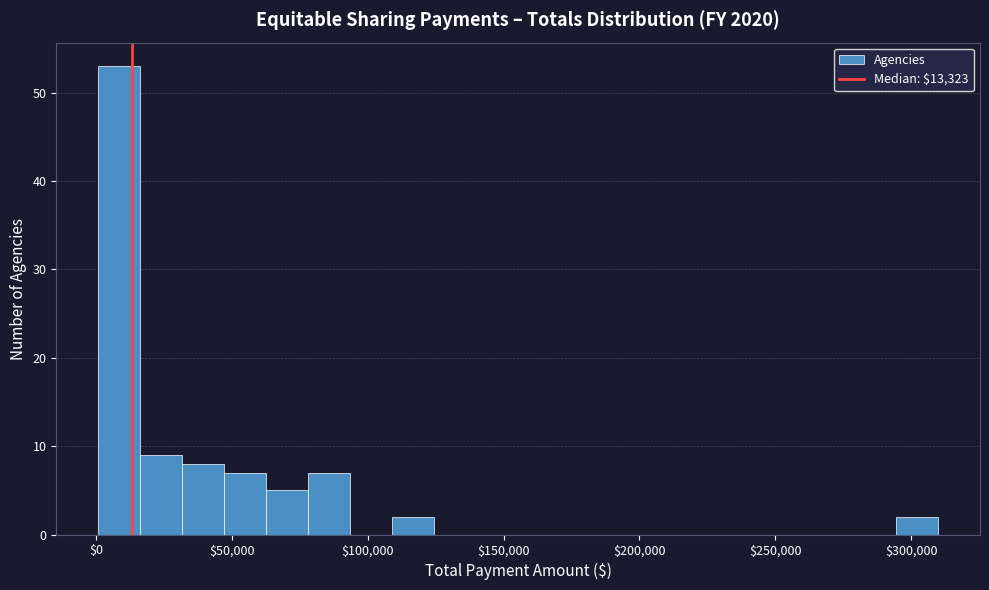

Around what value on the x-axis is the tallest bar? Give the approximate position of its centre, as read against the axis.

10000